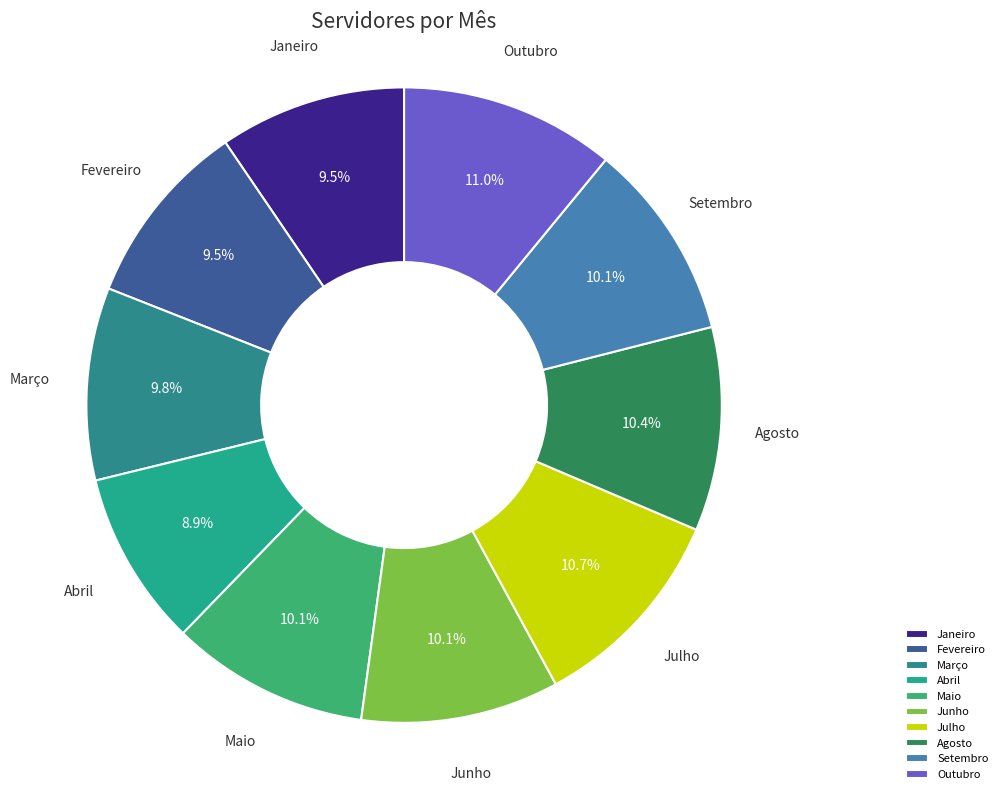

What portion of the pie excludes Julho?

89.3%